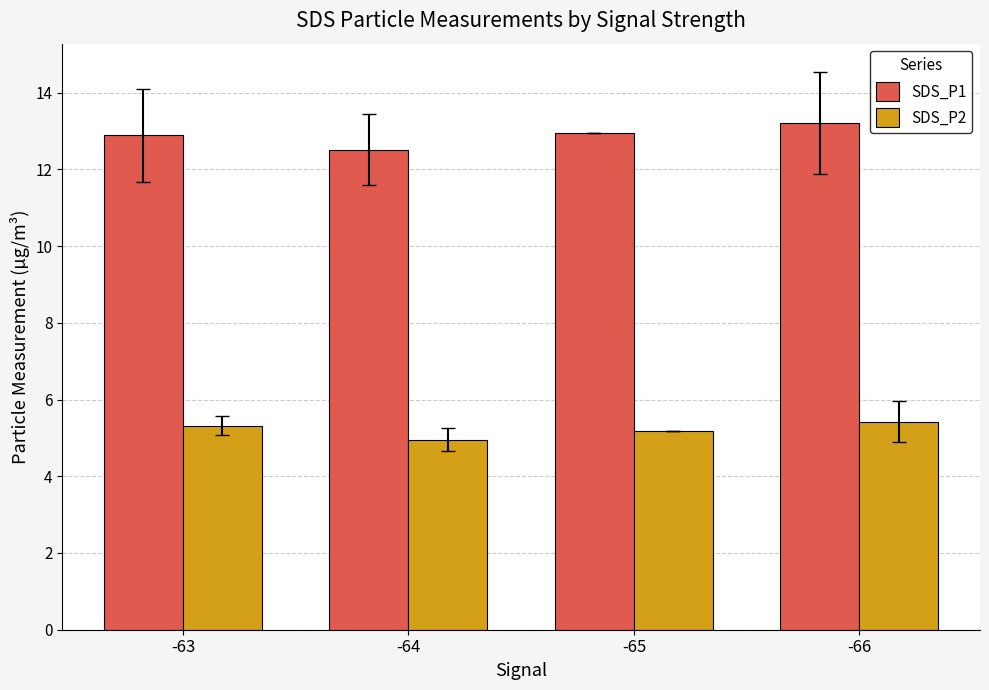

What is the difference between the highest and lowest values at -66?

7.8